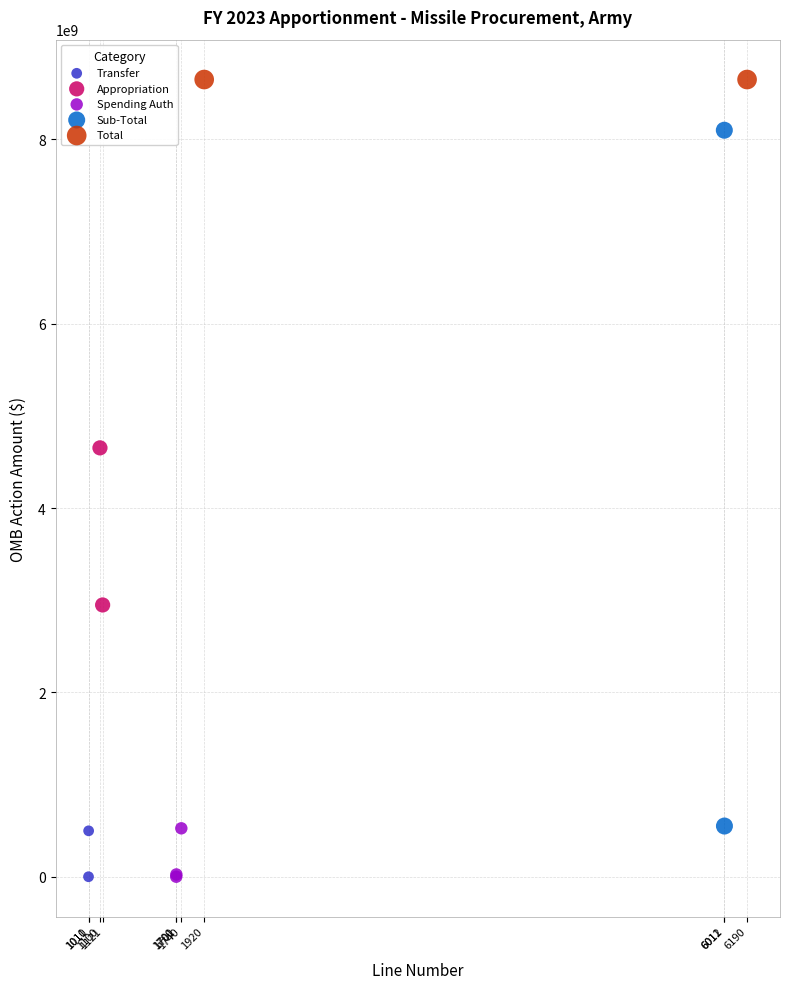

What are all the series names shown in the legend?

Transfer, Appropriation, Spending Auth, Sub-Total, Total